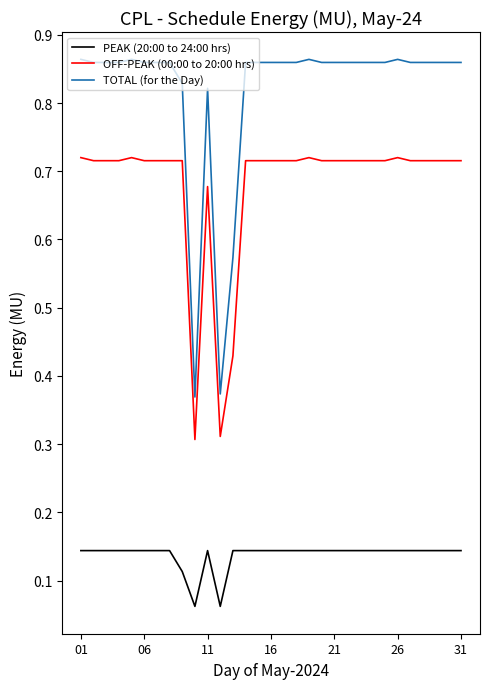

List the series in order of their overall mean, lowest first.

PEAK (20:00 to 24:00 hrs), OFF-PEAK (00:00 to 20:00 hrs), TOTAL (for the Day)